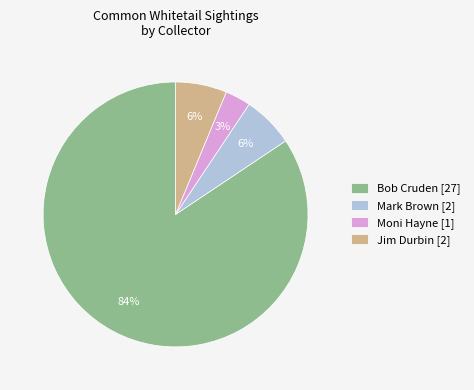

Is it true that Moni Hayne [1] is 3% of the pie?

True